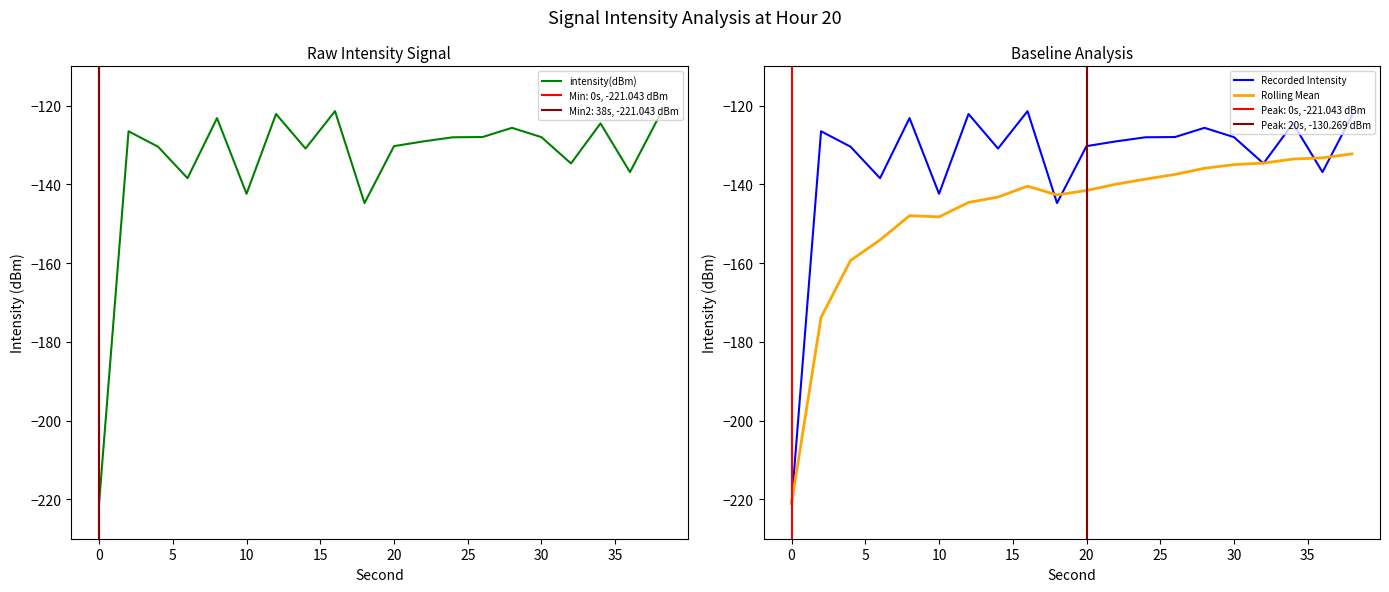

Which series ends up on top after the final intersection of intensity(dBm) and Rolling Mean?

intensity(dBm)